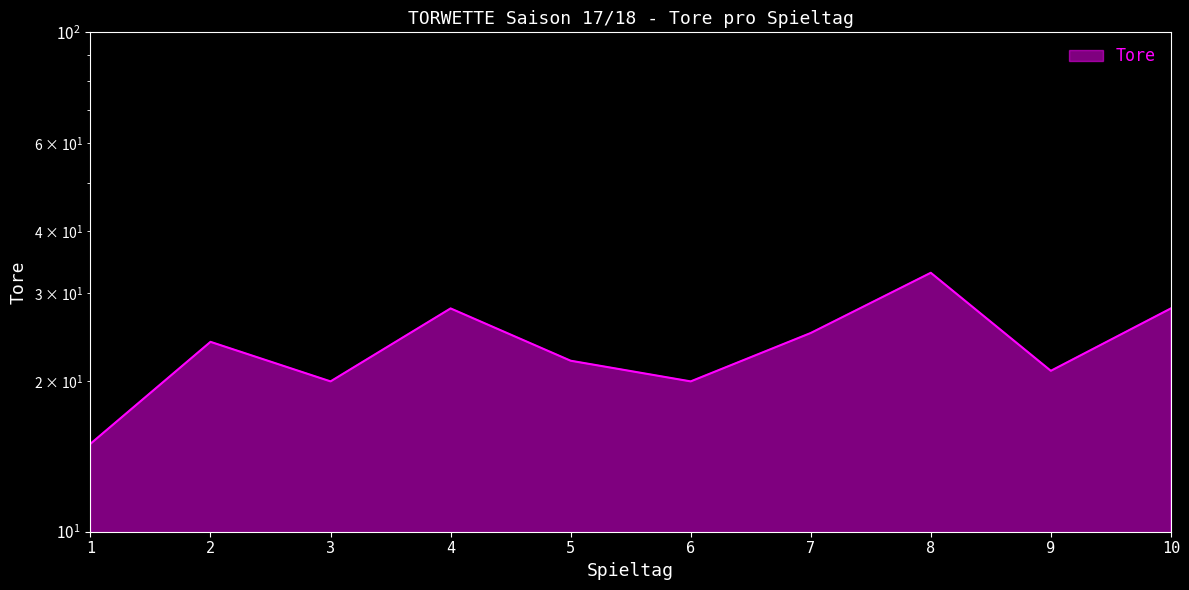

True or false: the data has more than 2 interior local peaks.

True